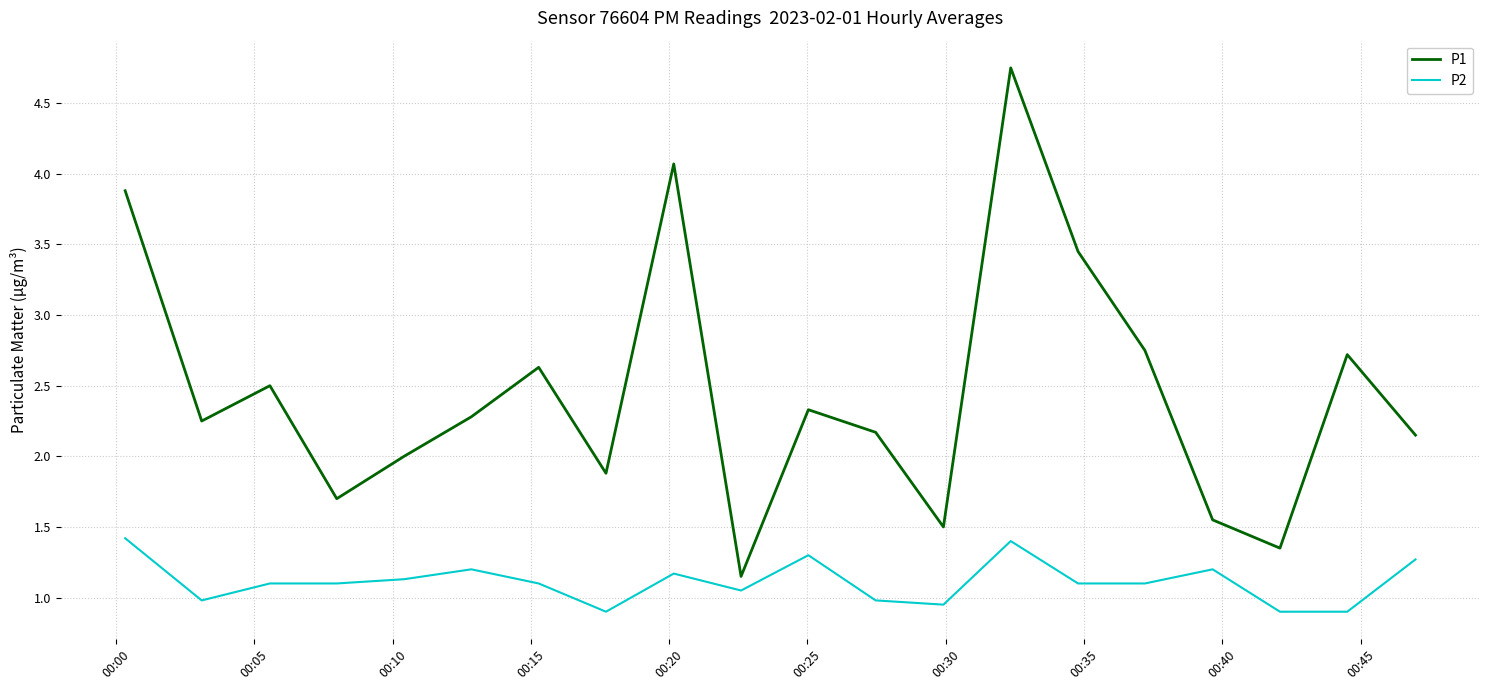

What is the difference between the maximum and minimum values in the P1 series?

3.6